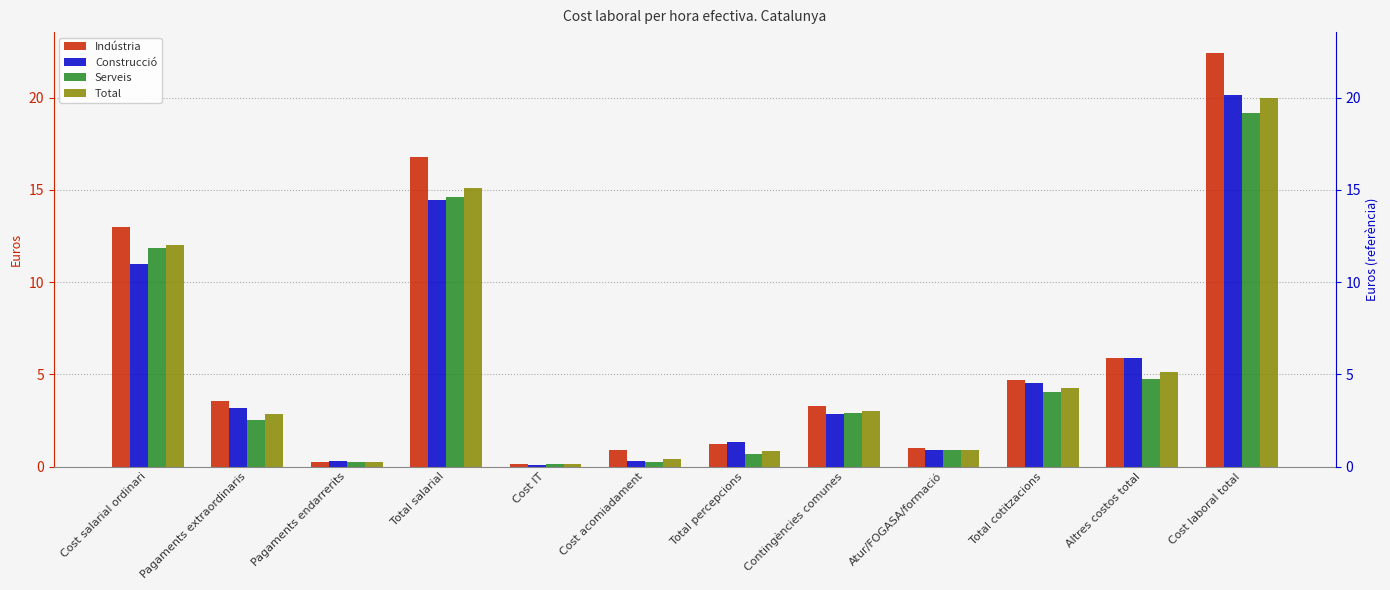

What is the smallest value displayed?

0.1